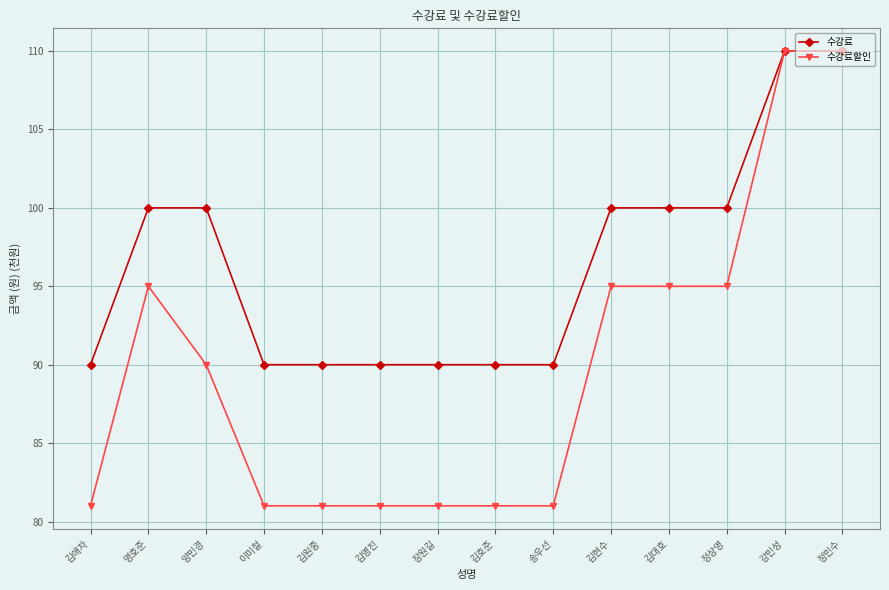

Which series changed the most between 이미철 and 정상영?

수강료할인